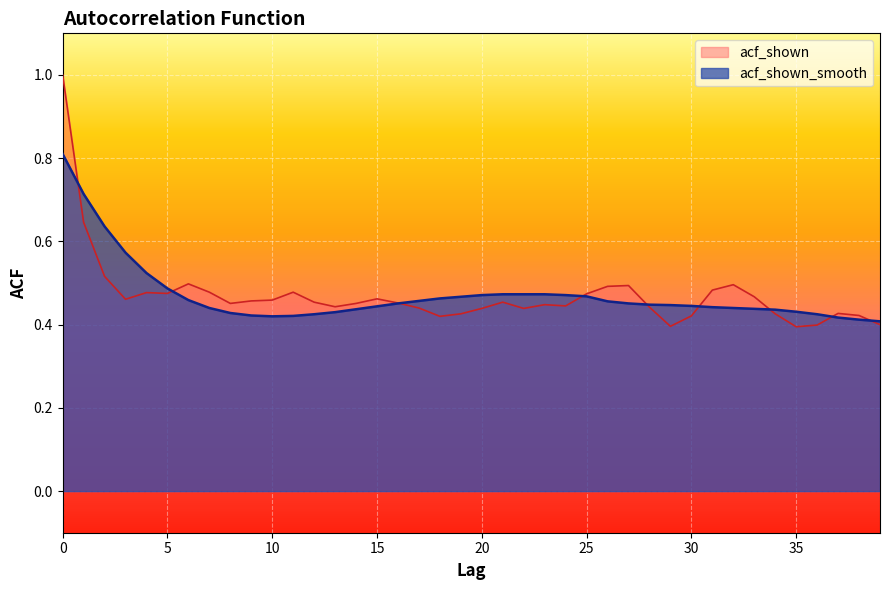

How many interior local valleys does the acf_shown series have?

9